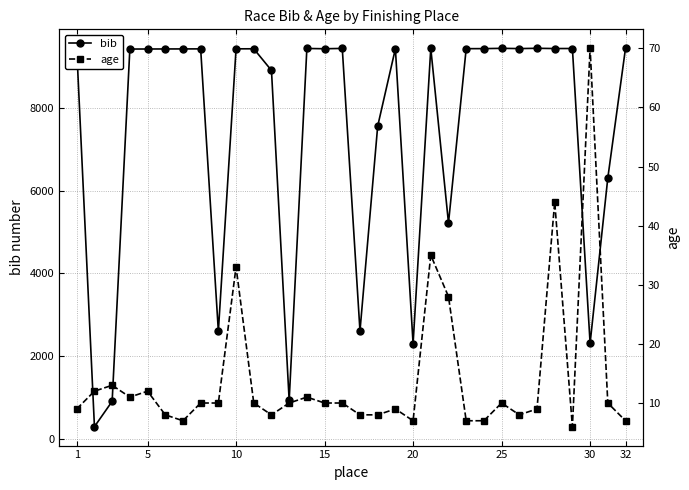

Reading right to left, transcribe all the data shown in this chart.

bib: 9448	6310	2312	9442	9441	9447	9440	9446	9439	9438	5222	9445	2301	9437	7563	2609	9444	9436	9443	929	8912	9435	9434	2604	9433	9432	9431	9430	9429	908	295	9428
age: 7	10	70	6	44	9	8	10	7	7	28	35	7	9	8	8	10	10	11	10	8	10	33	10	10	7	8	12	11	13	12	9